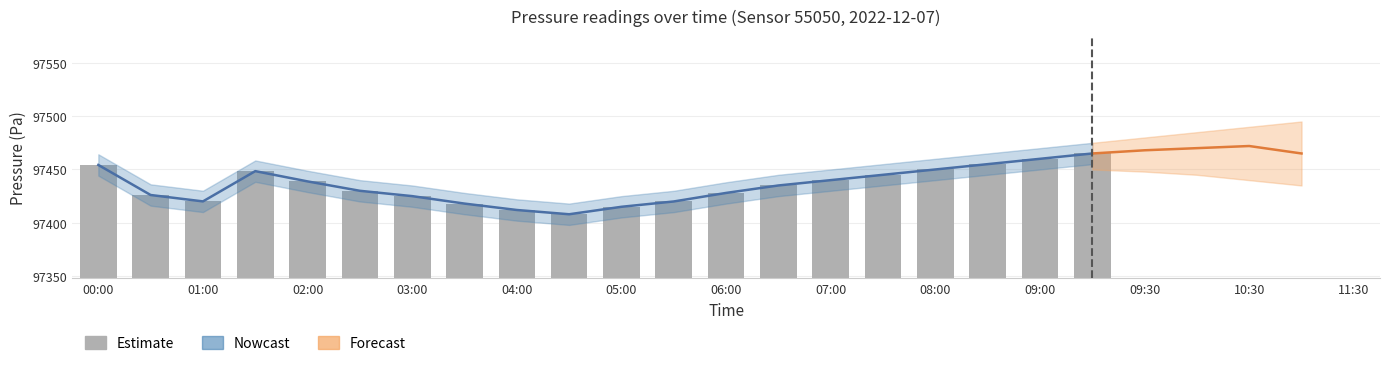

What is the label of the 3rd bar from the right?

08:30